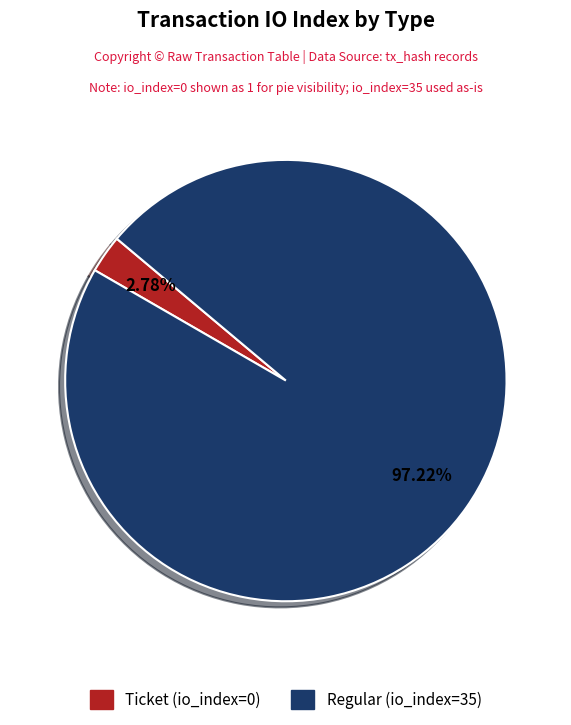

Between Ticket (io_index=0) and Regular (io_index=35), which is larger?

Regular (io_index=35)